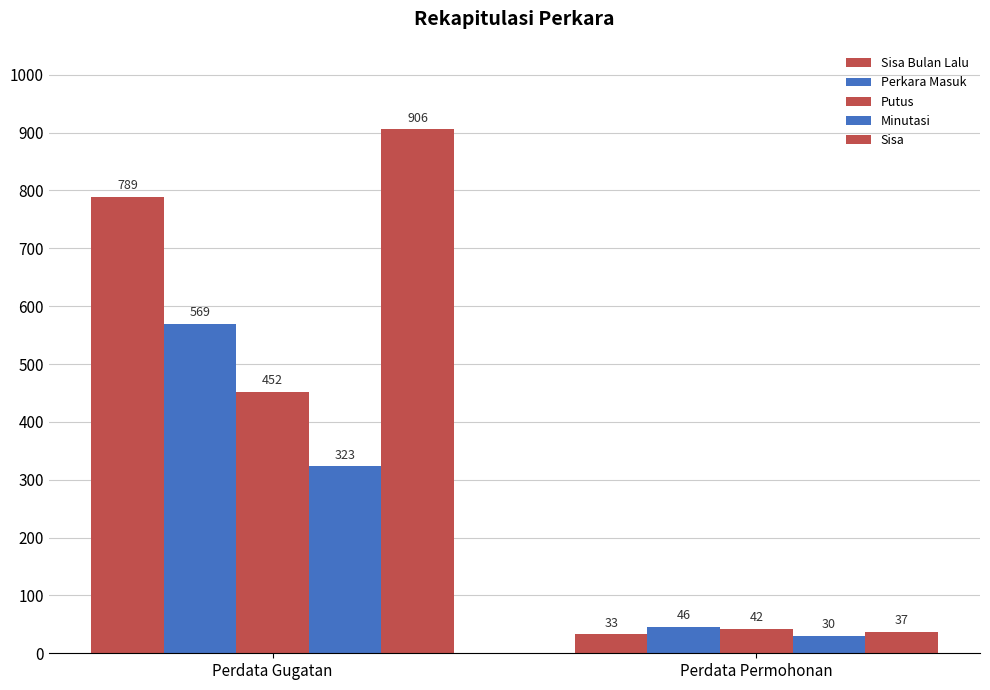

What is the minimum value shown in the chart?

30